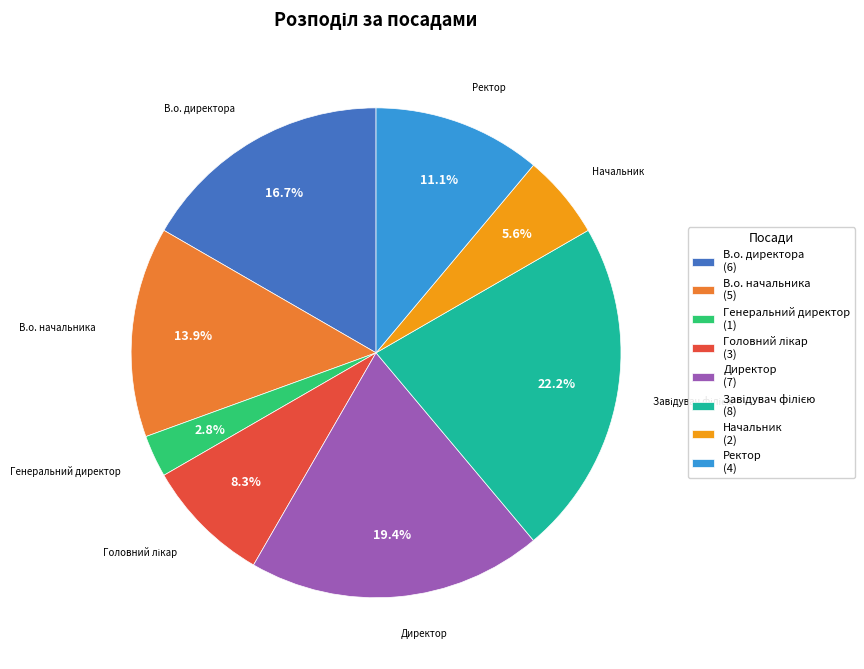

Which category has the smallest portion of the pie?

Генеральний директор